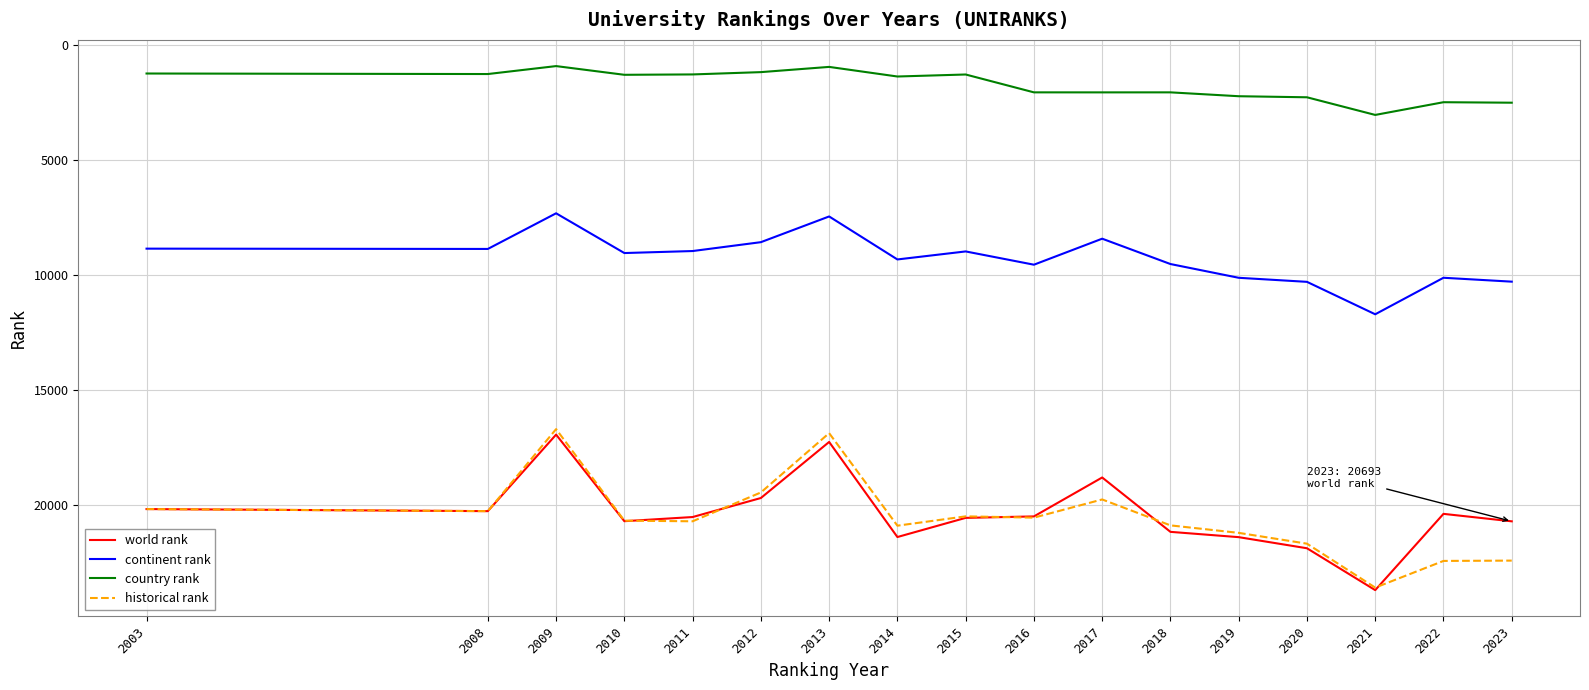

At which label does historical rank first exceed 20663?

2010